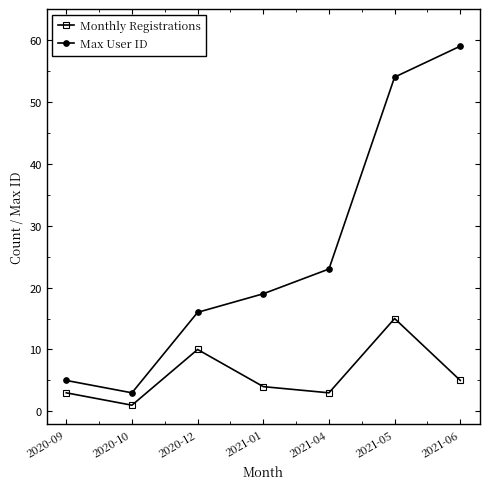

Rank the series at 2020-12 from lowest to highest value.

Monthly Registrations, Max User ID